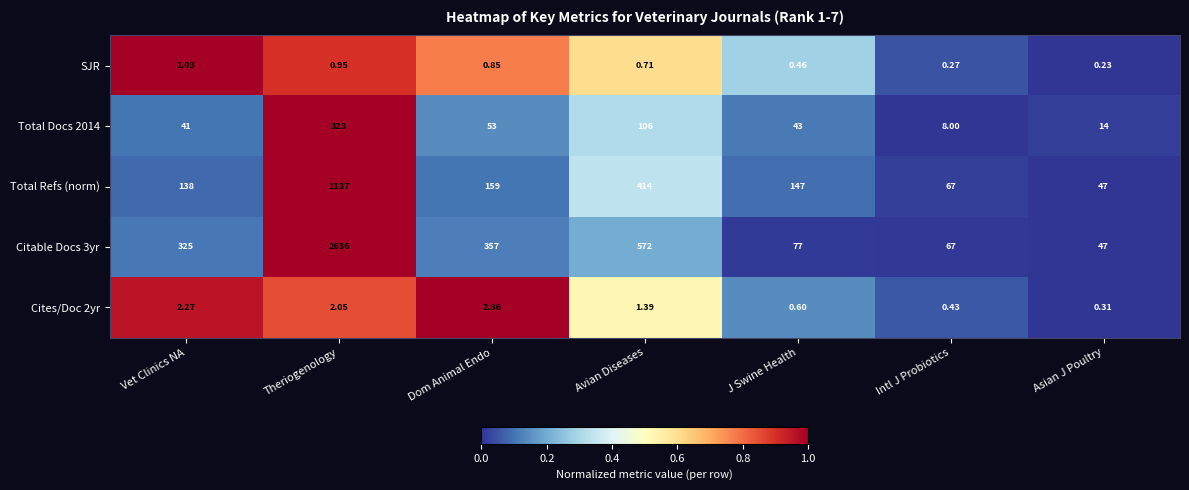

How many data points in Cites/Doc 2yr are less than 1?

3